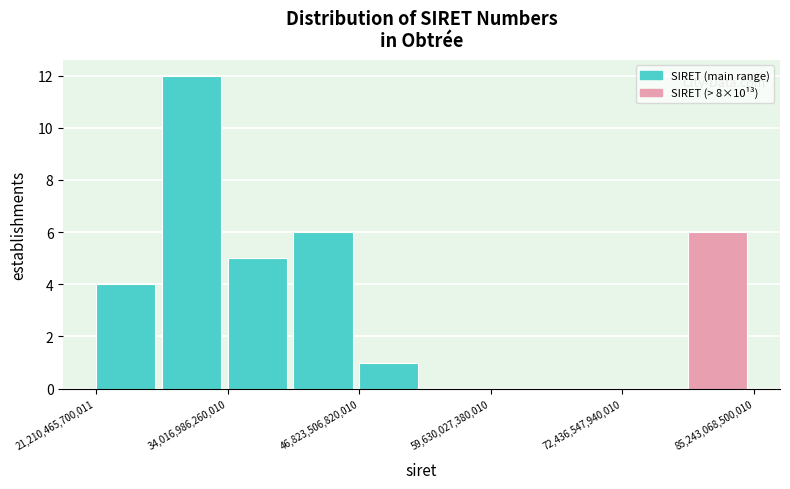

Read against the x-axis, roughly where is the centre of the tallest bar?

30000000000000